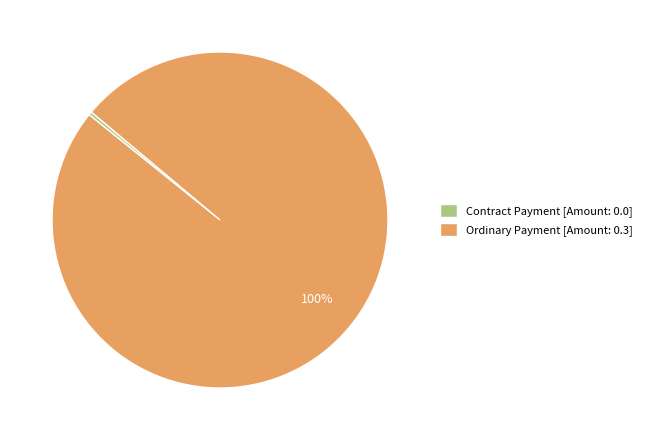

Count the number of slices in the pie.

2